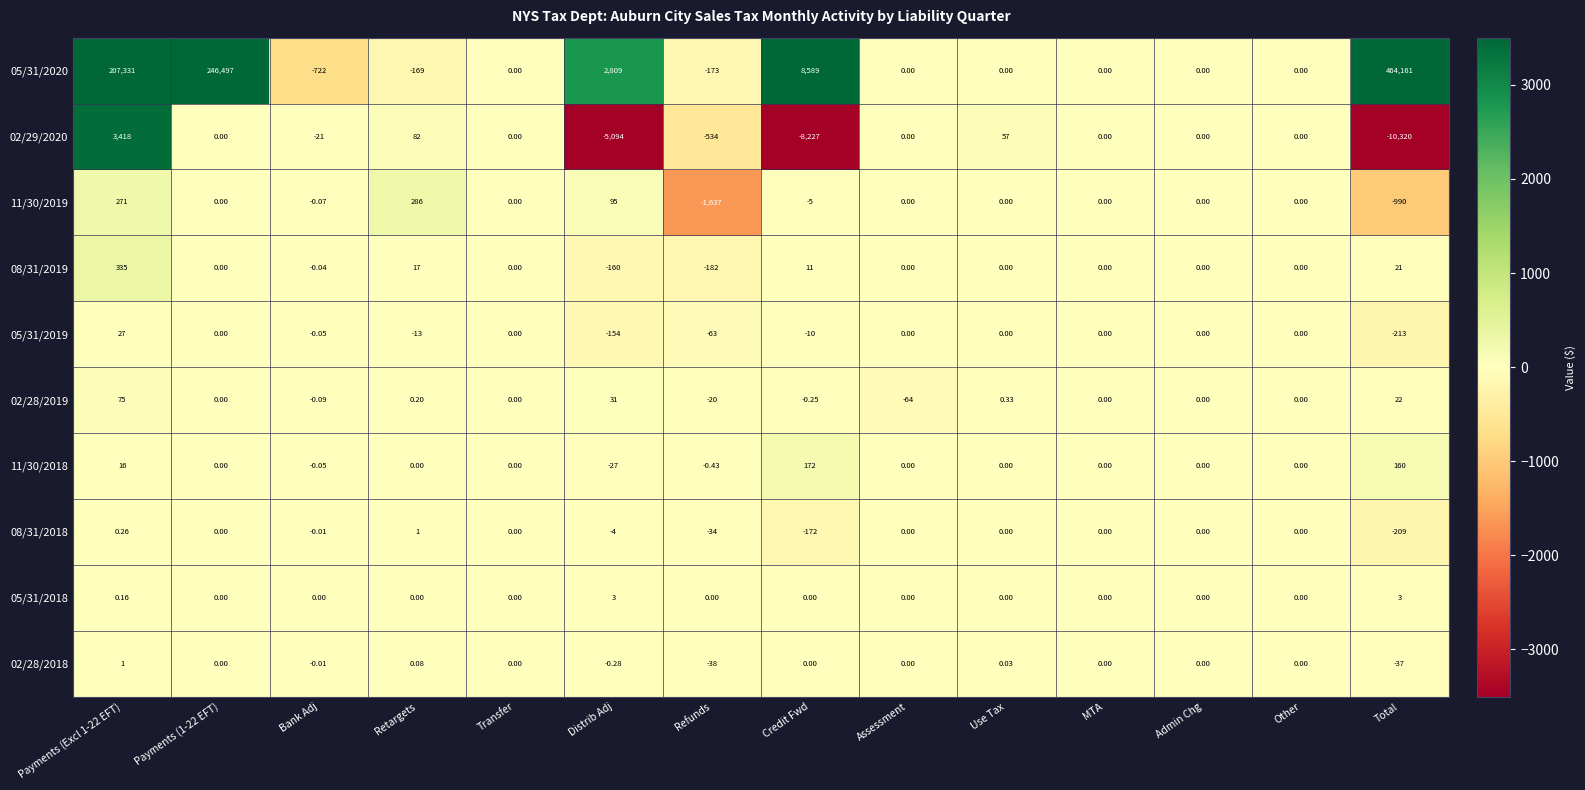

At which category is the sum across all series the highest?

Total